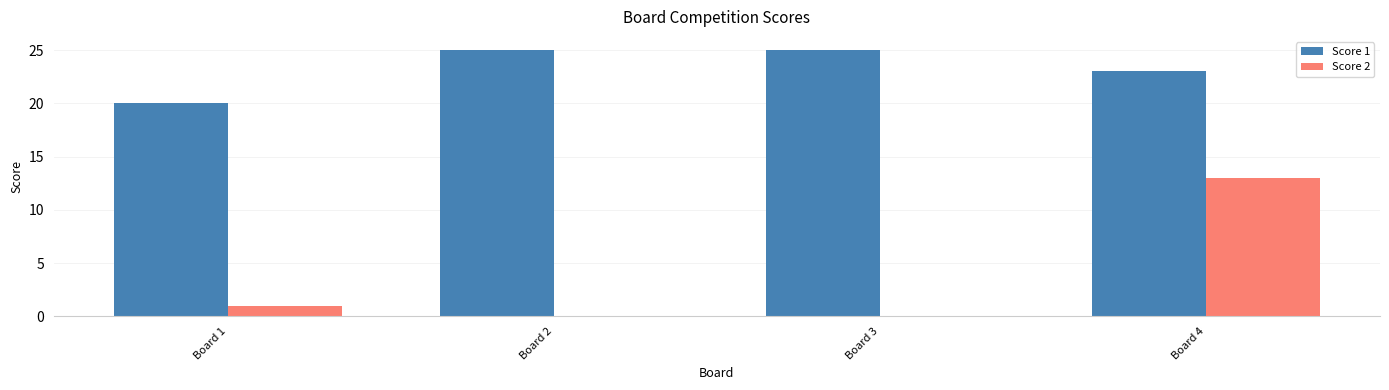

Is the value of Score 1 at Board 2 greater than the value of Score 2 at Board 1?

Yes